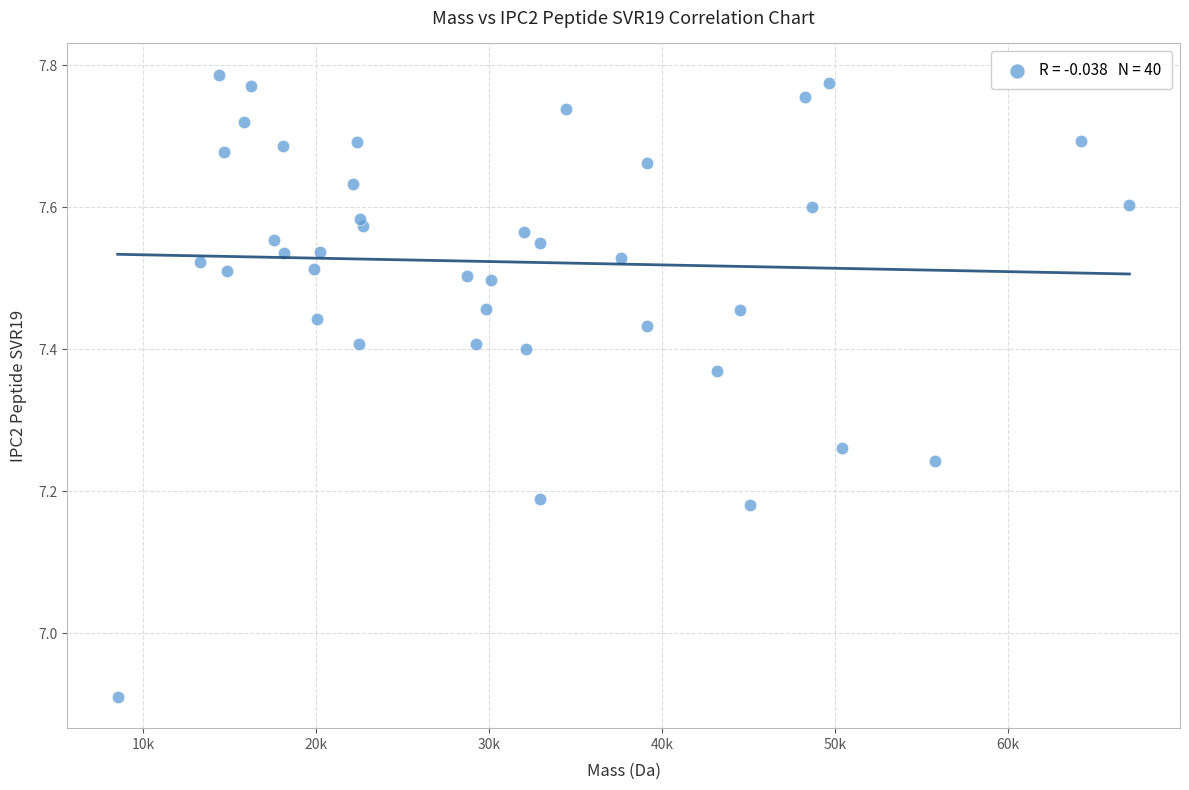

What is the range of X values (max minus min)?

58535.8